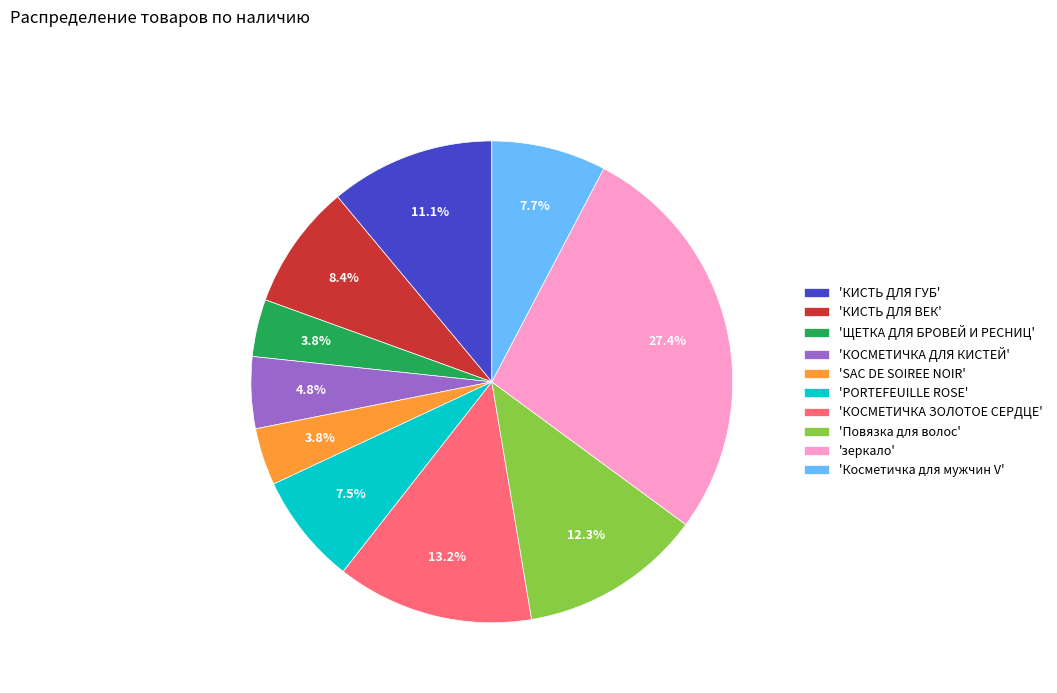

Which slice is the largest?

'зеркало'